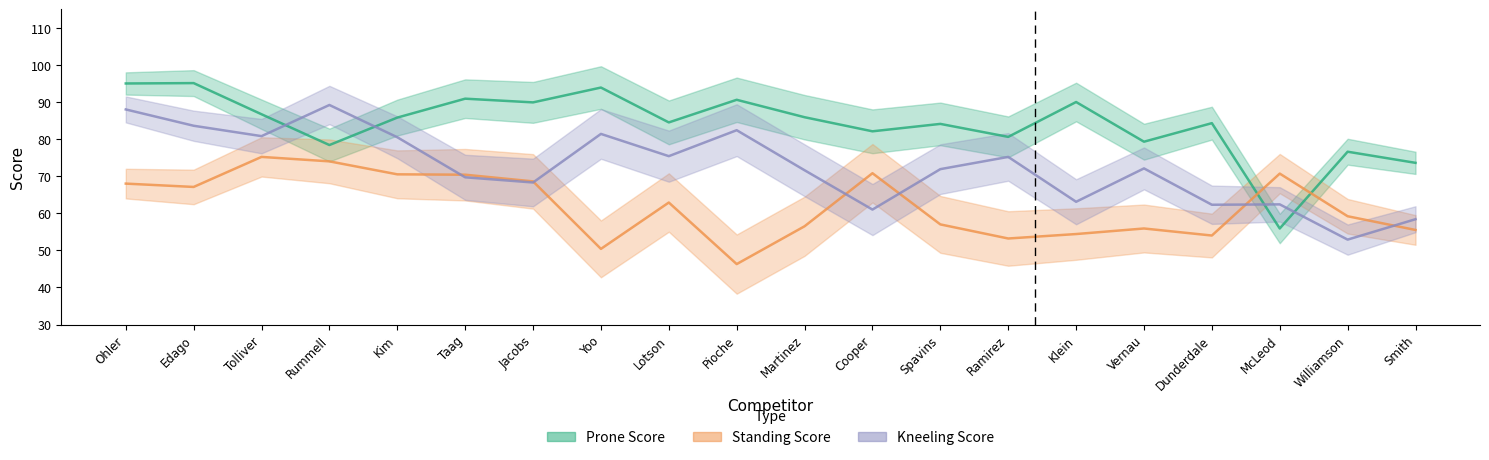

What is the average value of the Standing Score series?

62.0